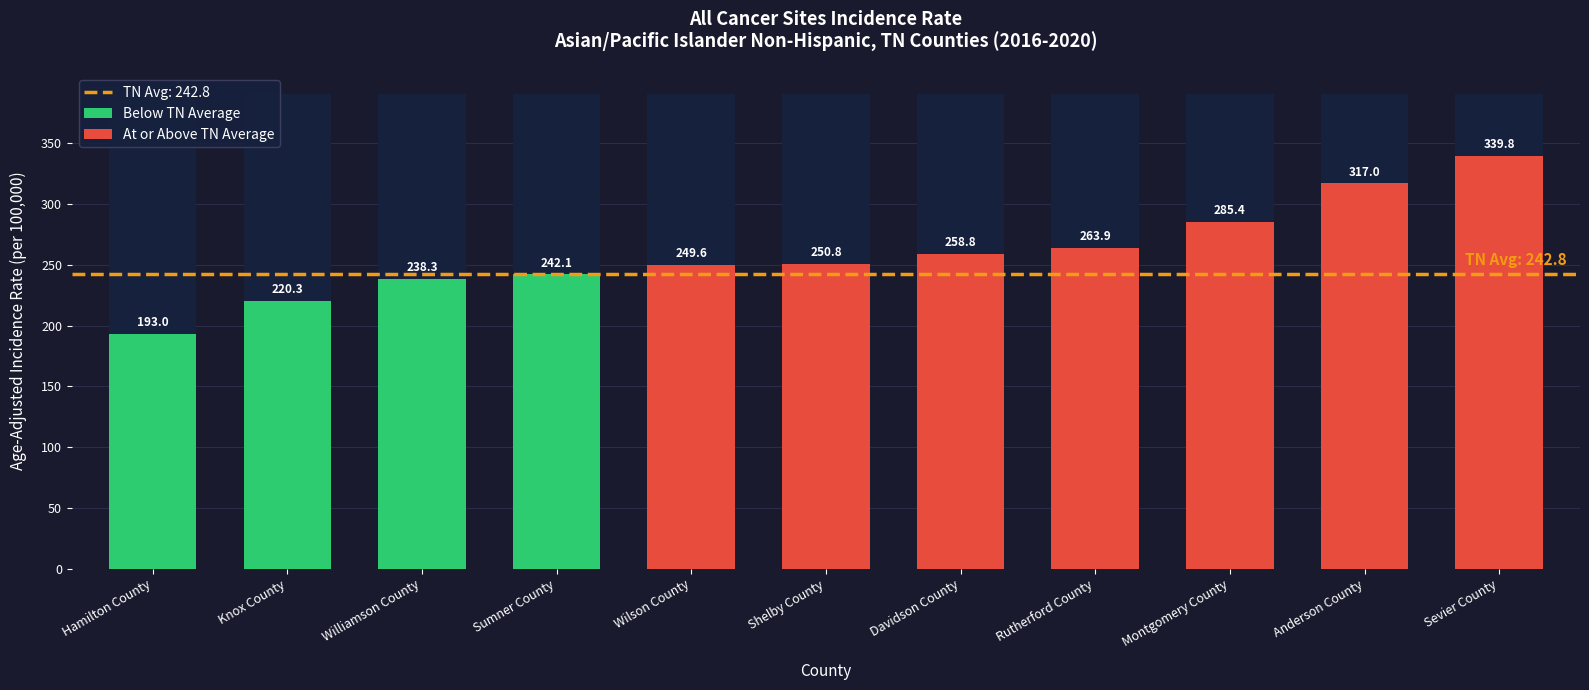

How many bars are there in total?

11